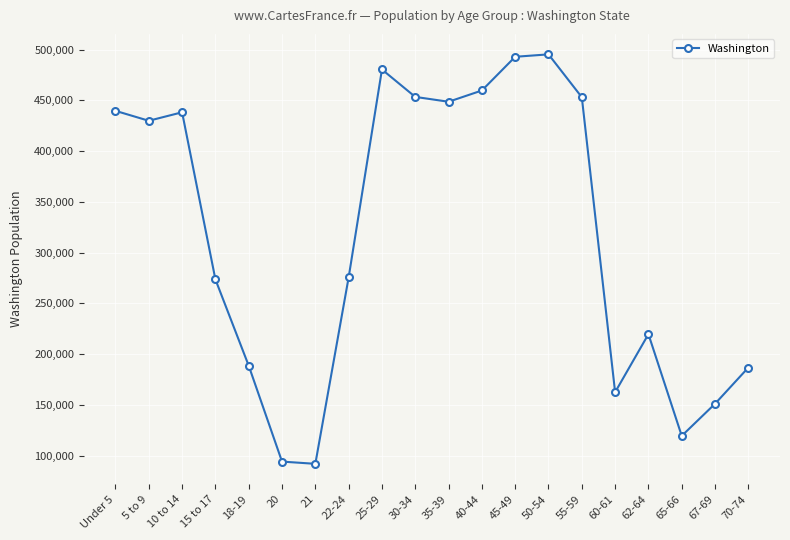

True or false: there are more than 1 points higher than both neighbors.

True